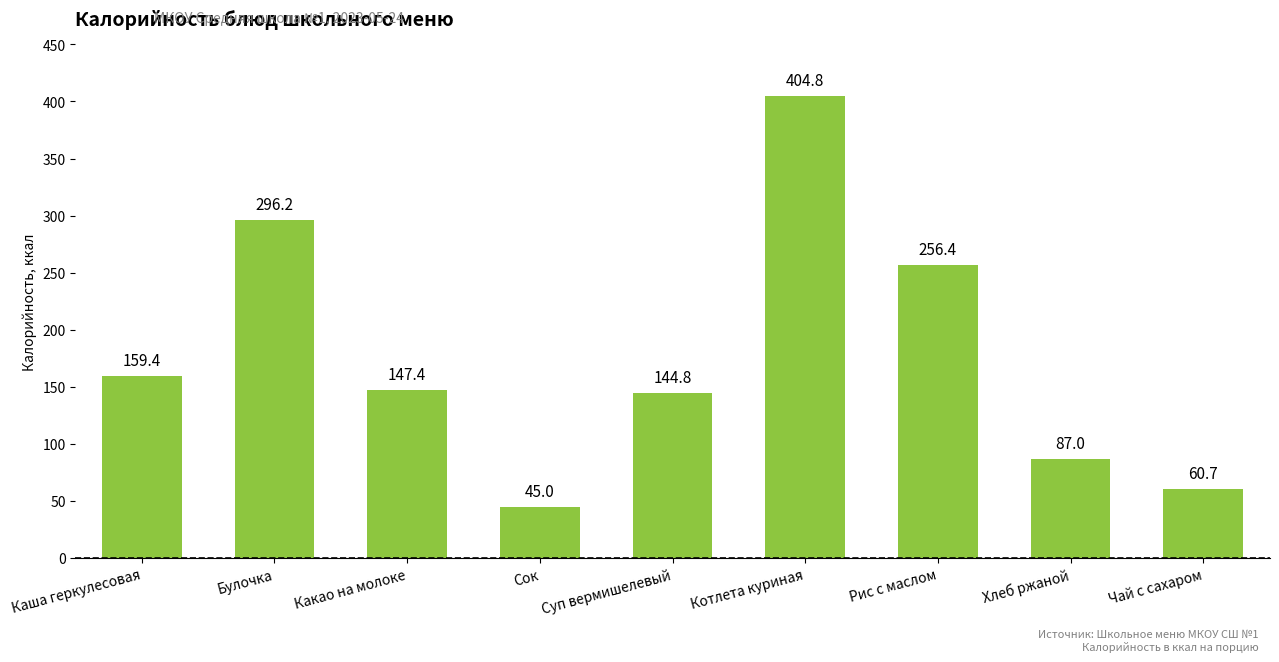

What is the label of the 6th bar from the left?

Котлета куриная